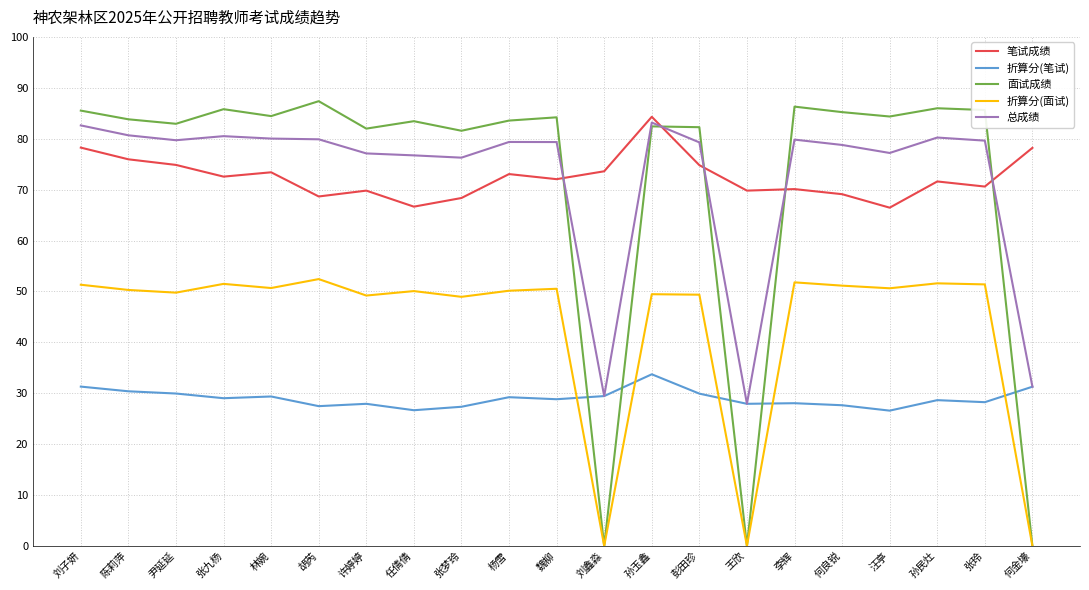

Is the value of 总成绩 at 许婷婷 greater than the value of 笔试成绩 at 尹延延?

Yes